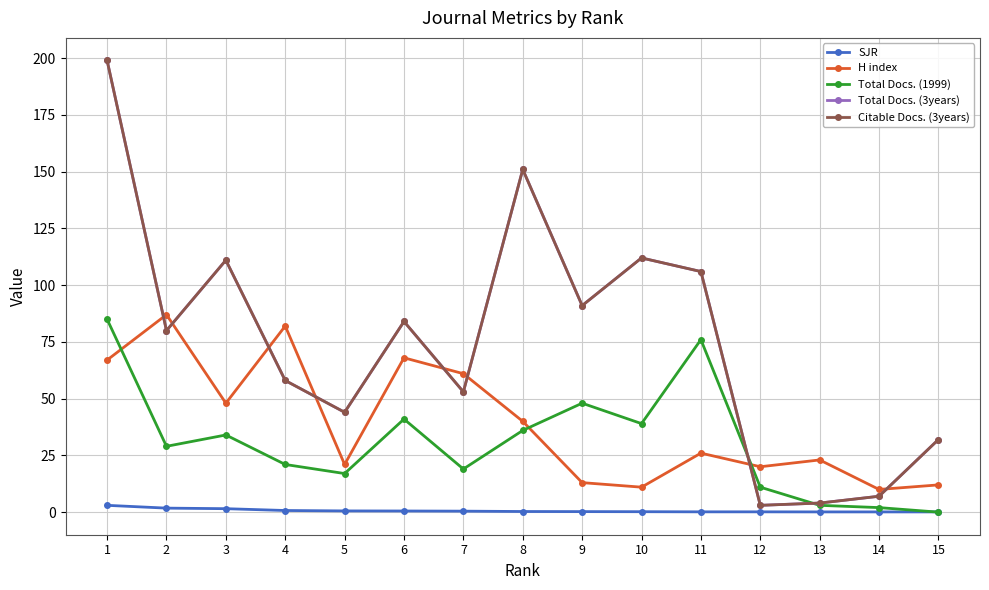

What is the sum of all Total Docs. (3years) values?

1135.0